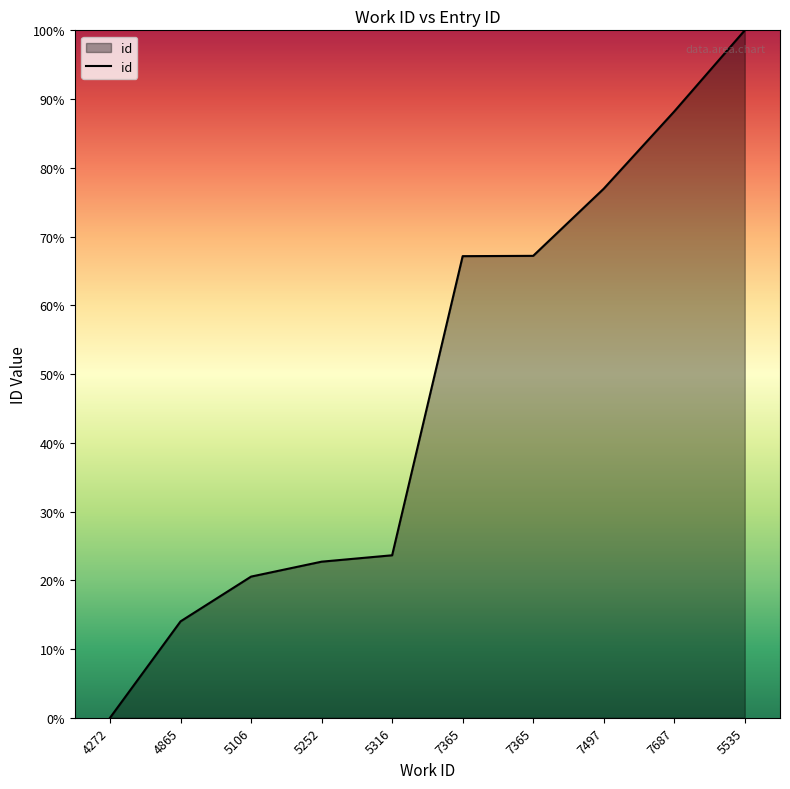

List the labels in order of value, smallest first.

4272, 4865, 5106, 5252, 5316, 7365, 7365, 7497, 7687, 5535